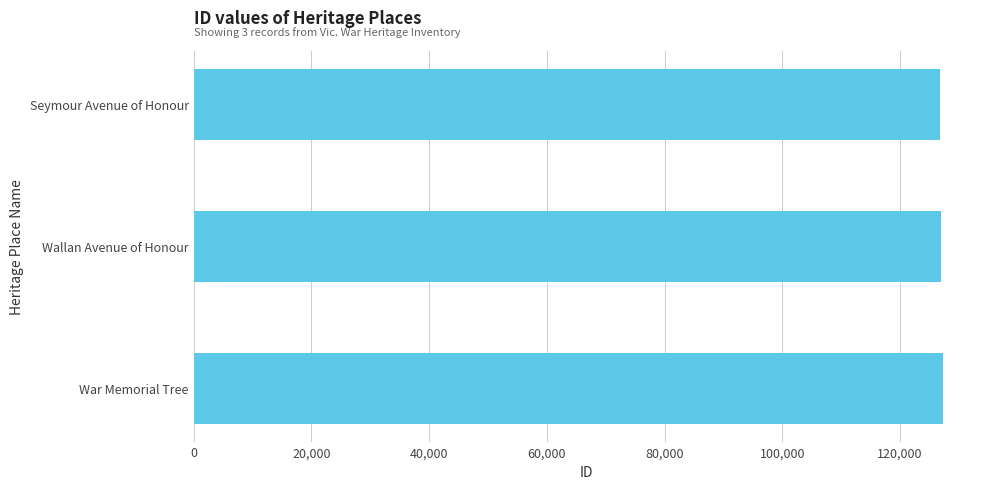

Where is the data nearest to the value 127031?

Wallan Avenue of Honour